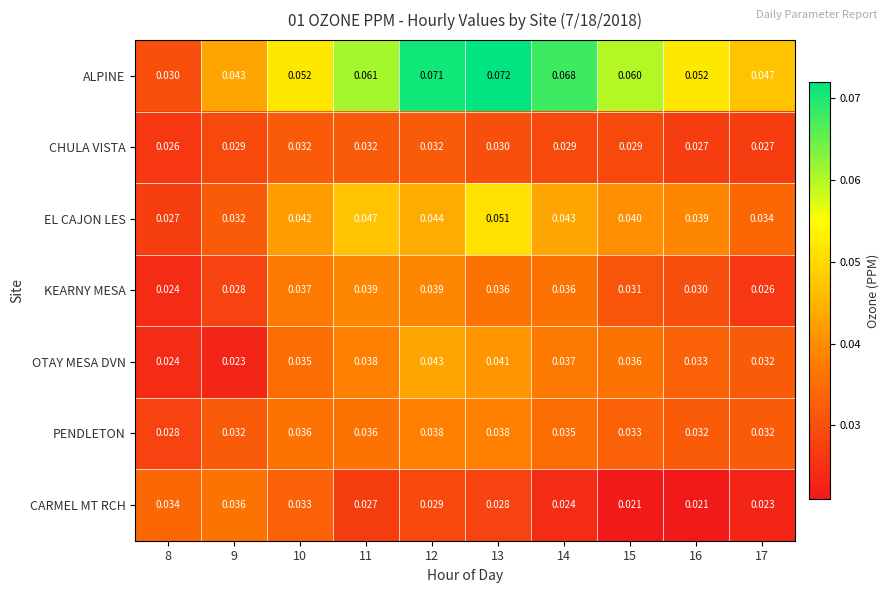

List the series in order of their peak value, lowest first.

CHULA VISTA, CARMEL MT RCH, PENDLETON, KEARNY MESA, OTAY MESA DVN, EL CAJON LES, ALPINE